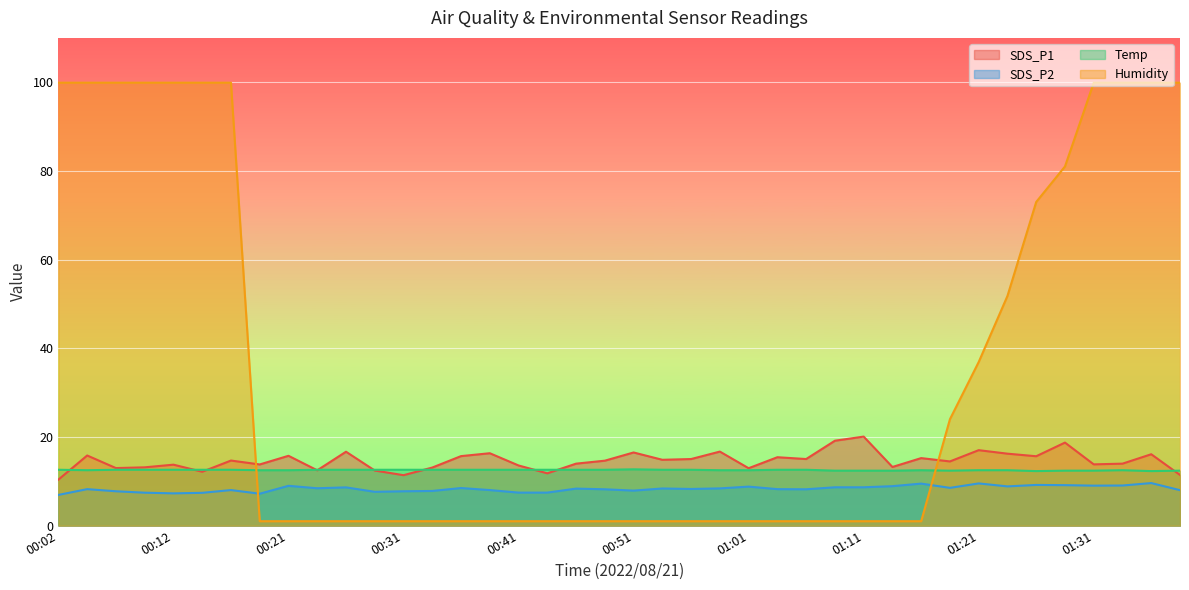

Reading left to right, what are all the values shown in this chart?

SDS_P1: 10.4	15.8	13.0	13.2	13.8	12.2	14.7	13.8	15.8	12.5	16.7	12.4	11.4	13.1	15.7	16.3	13.6	11.8	14.0	14.7	16.5	14.8	15.0	16.7	12.9	15.4	15.0	19.1	20.1	13.2	15.2	14.5	17.0	16.2	15.7	18.7	13.8	14.0	16.1	11.4
SDS_P2: 6.9	8.2	7.8	7.4	7.3	7.4	8.0	7.2	9.0	8.4	8.6	7.6	7.8	7.8	8.5	8.0	7.5	7.5	8.3	8.2	7.9	8.4	8.3	8.4	8.8	8.2	8.2	8.7	8.7	8.9	9.5	8.5	9.5	8.8	9.2	9.1	9.0	9.1	9.6	8.0
Temp: 12.6	12.5	12.6	12.6	12.6	12.6	12.6	12.5	12.5	12.6	12.6	12.6	12.6	12.6	12.6	12.6	12.6	12.6	12.6	12.6	12.7	12.6	12.6	12.5	12.5	12.6	12.6	12.4	12.4	12.4	12.5	12.4	12.5	12.5	12.3	12.4	12.4	12.5	12.3	12.4
Humidity: 99.9	99.9	99.9	99.9	99.9	99.9	99.9	1.0	1.0	1.0	1.0	1.0	1.0	1.0	1.0	1.0	1.0	1.0	1.0	1.0	1.0	1.0	1.0	1.0	1.0	1.0	1.0	1.0	1.0	1.0	1.0	24.0	36.9	51.8	73.0	81.0	99.9	99.9	99.9	99.9